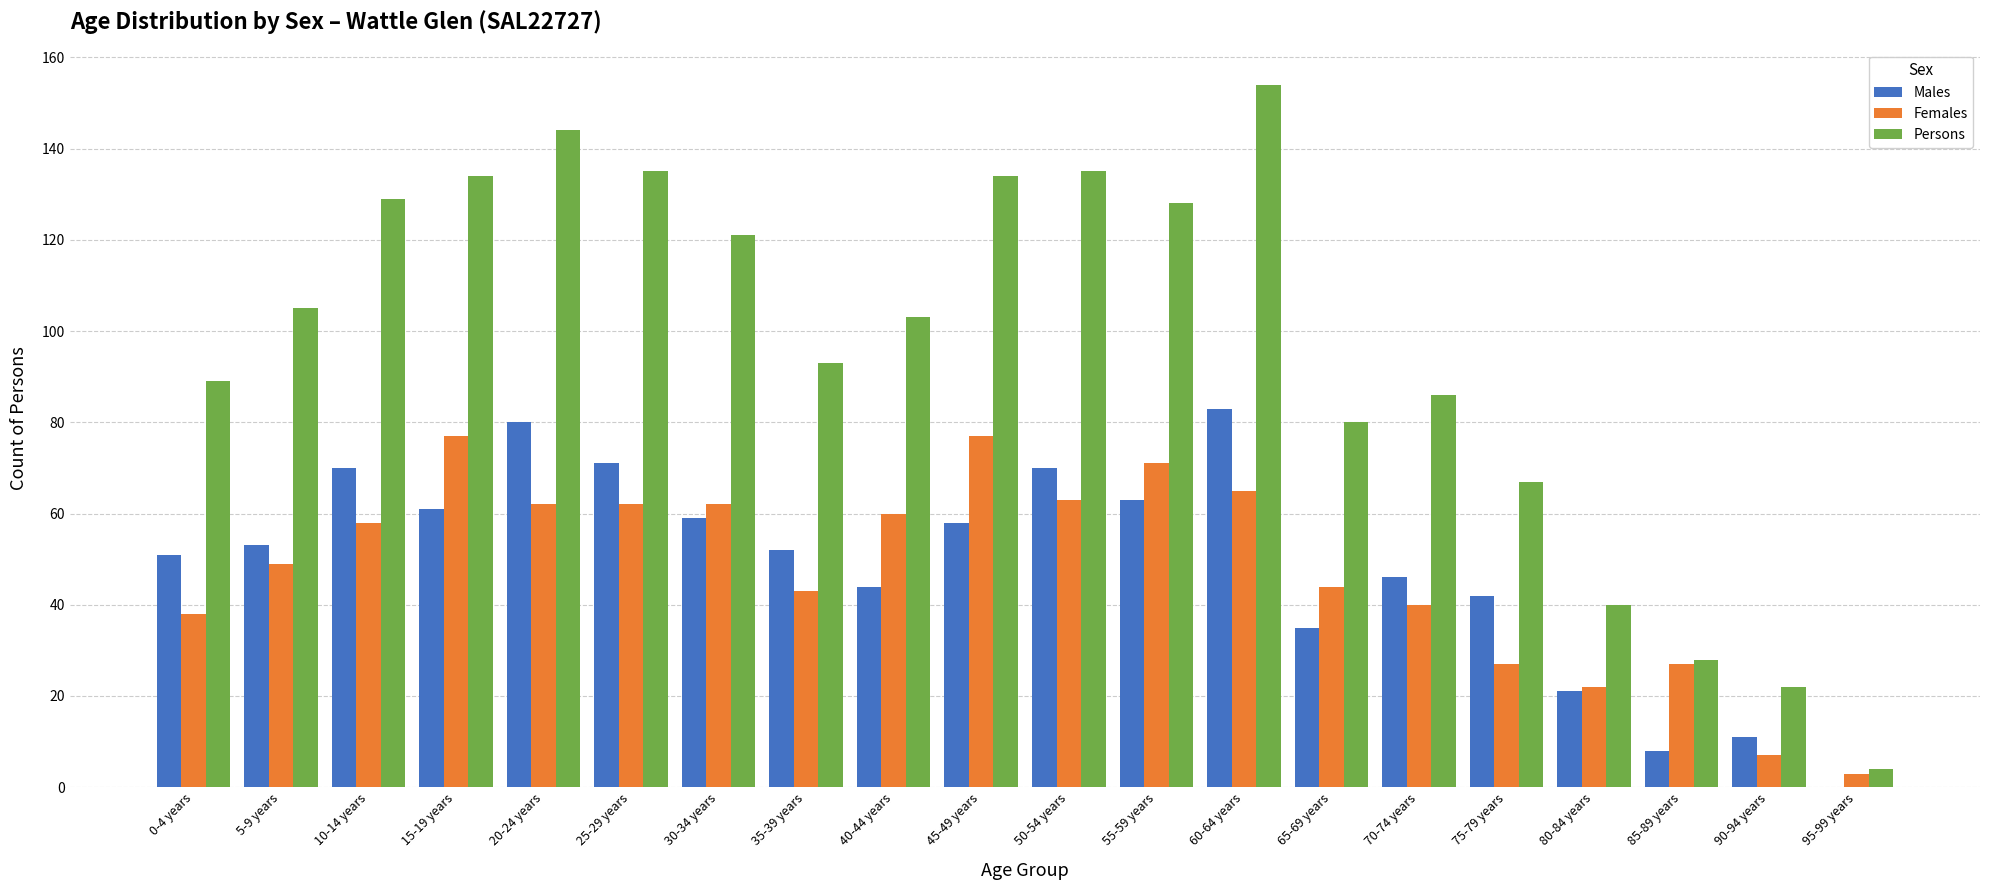

Between 15-19 years and 40-44 years, which series saw the biggest shift?

Persons